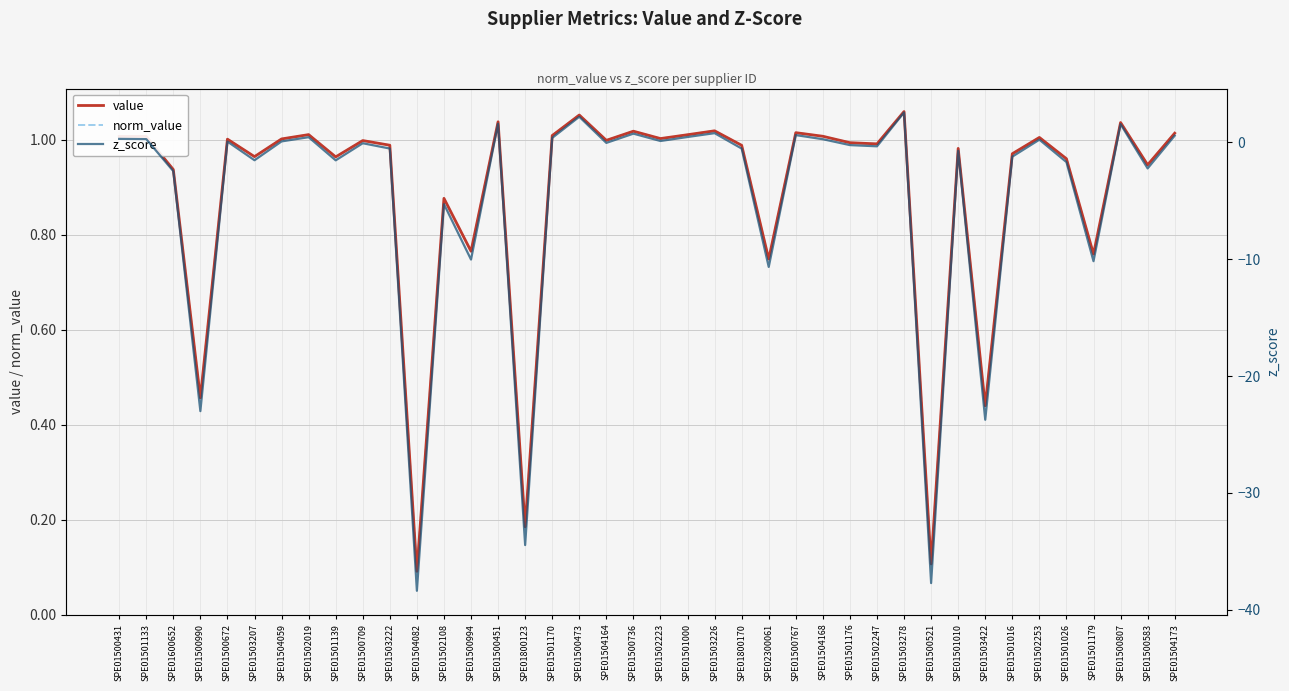

What value does the value series have at SPE01501010?

1.0